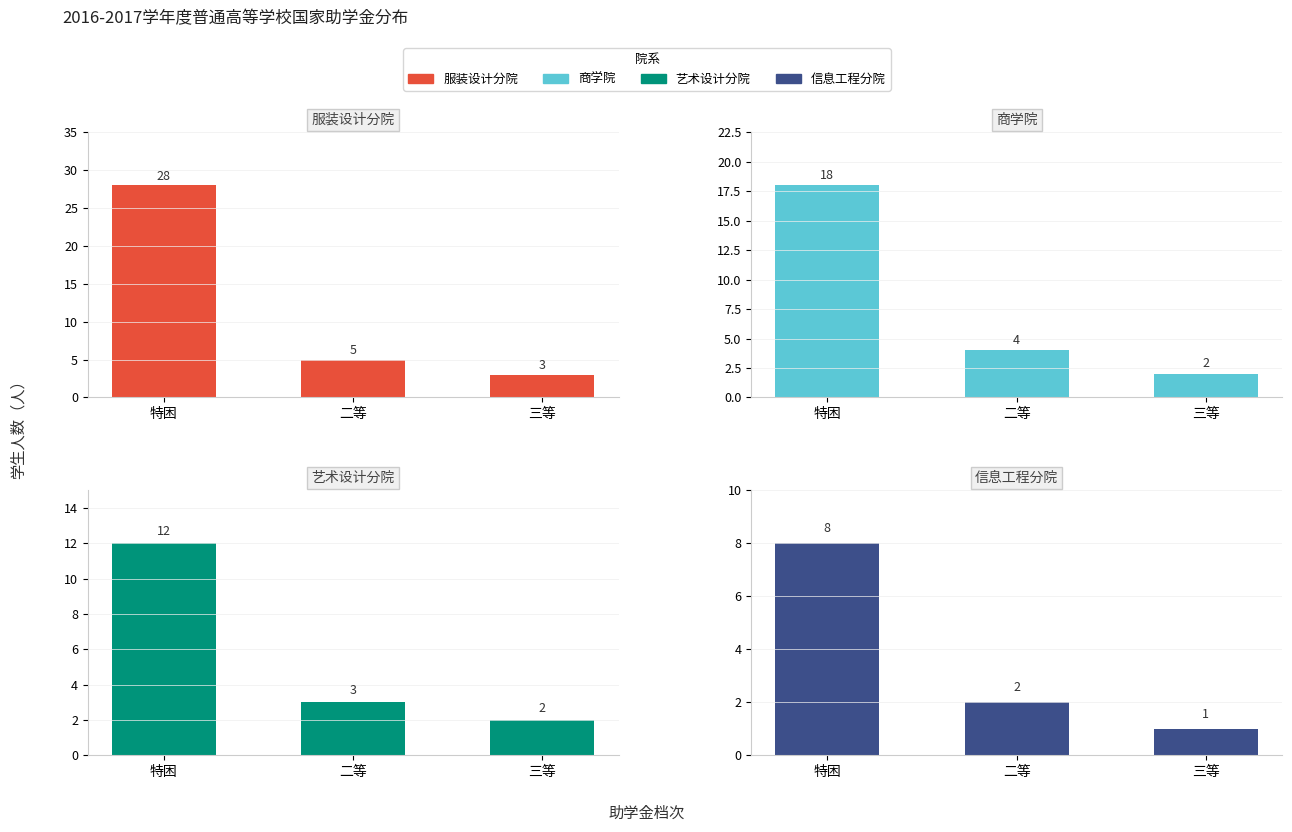

What is the lowest value of the 艺术设计分院 series?

2